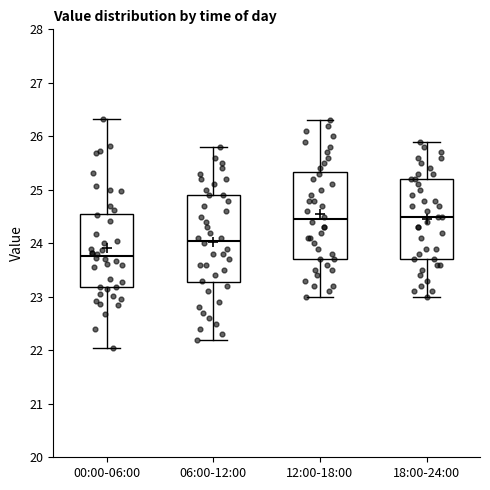

Where does the median line of the box for 00:00-06:00 sit on the y-axis? The values are not printed on the chart, so give them approximately, as read against the axis.

23.8